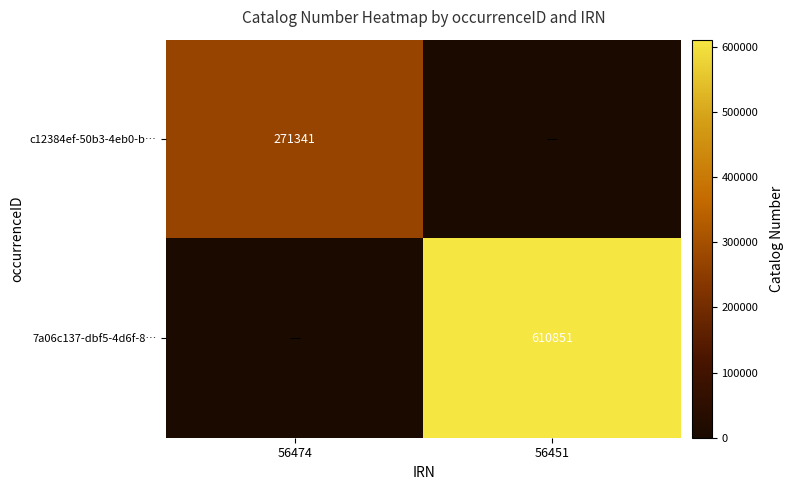

The value of 7a06c137-dbf5-4d6f-8… at 56451 is 610851. True or false?

True